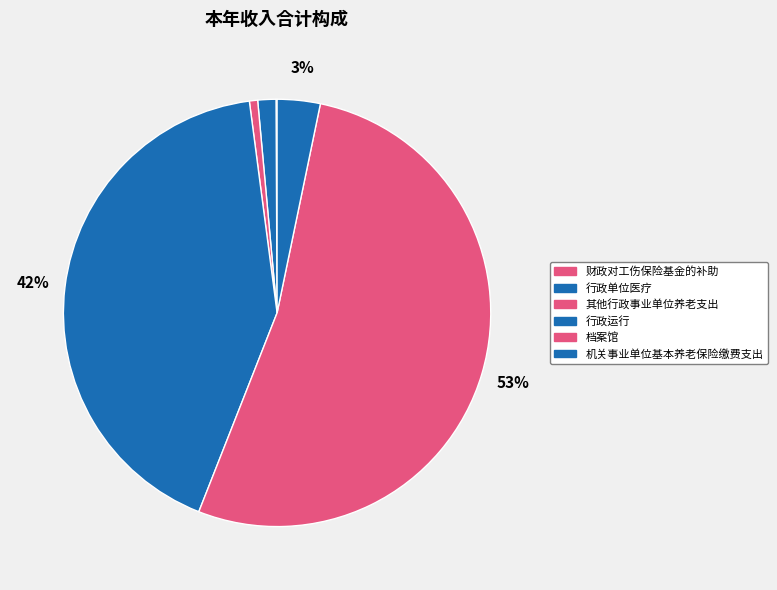

What percentage is NOT represented by 财政对工伤保险基金的补助?

99.9%